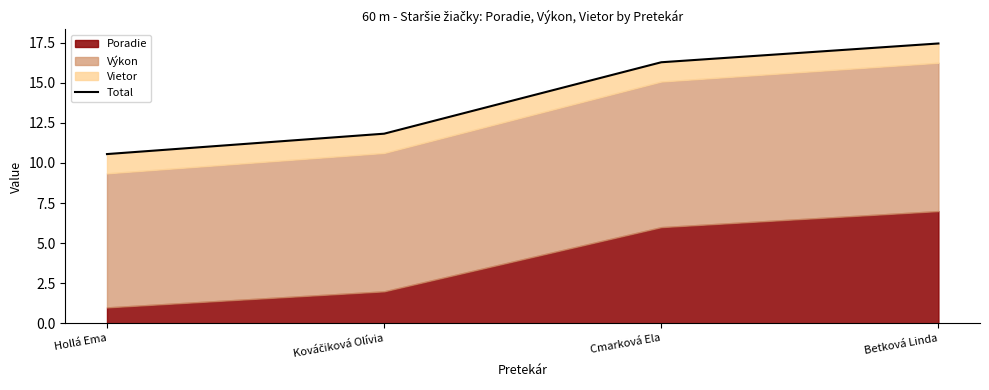

Which category has the lowest value across all series?

Hollá Ema